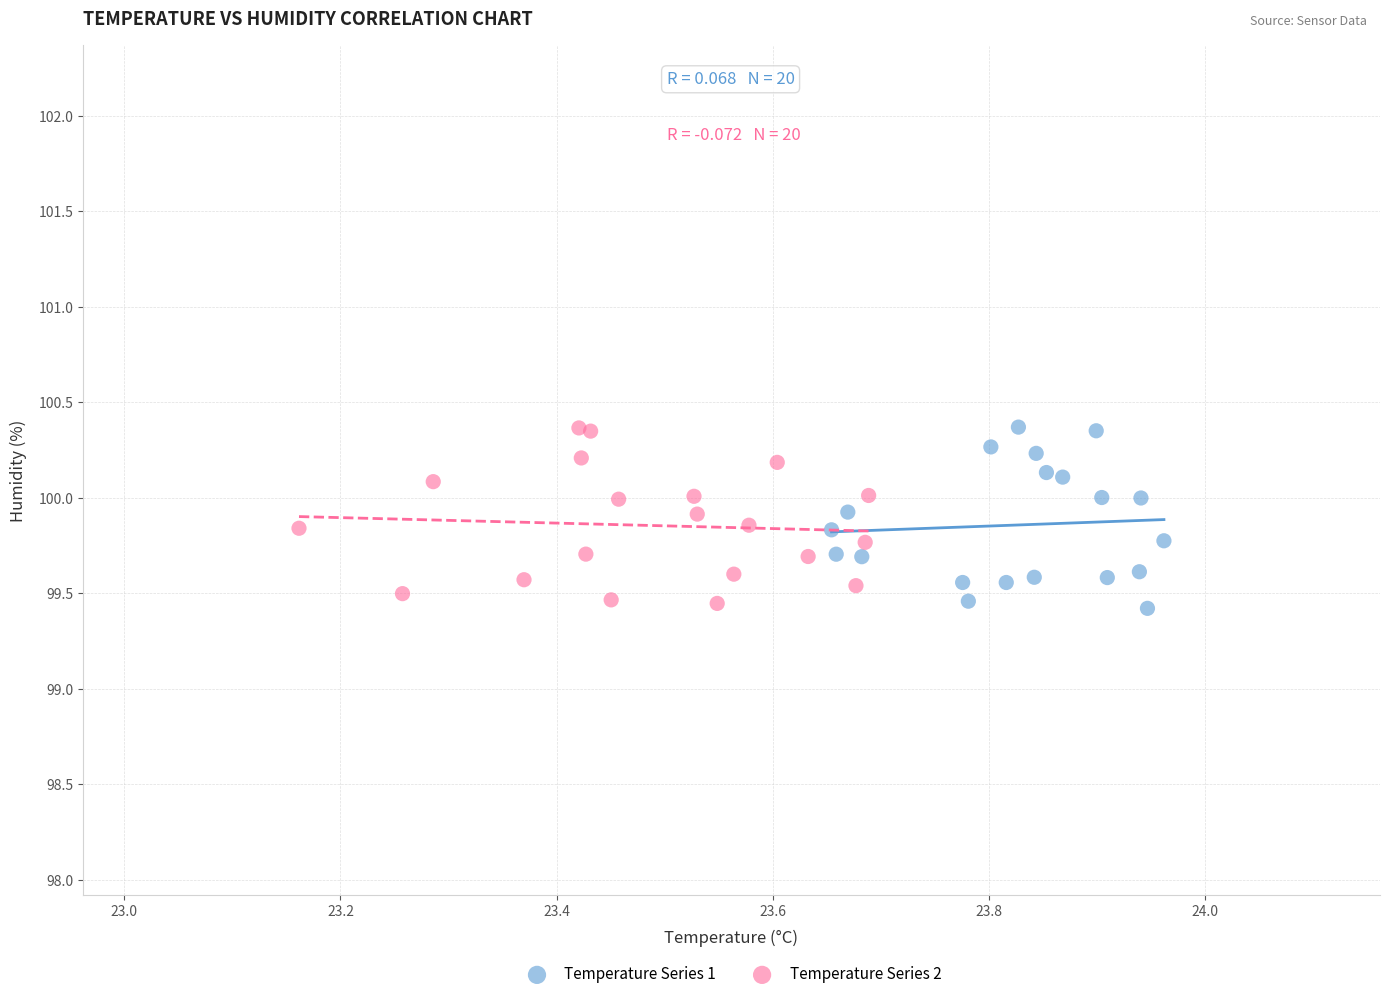

What are all the series names shown in the legend?

Temperature Series 1, Temperature Series 2